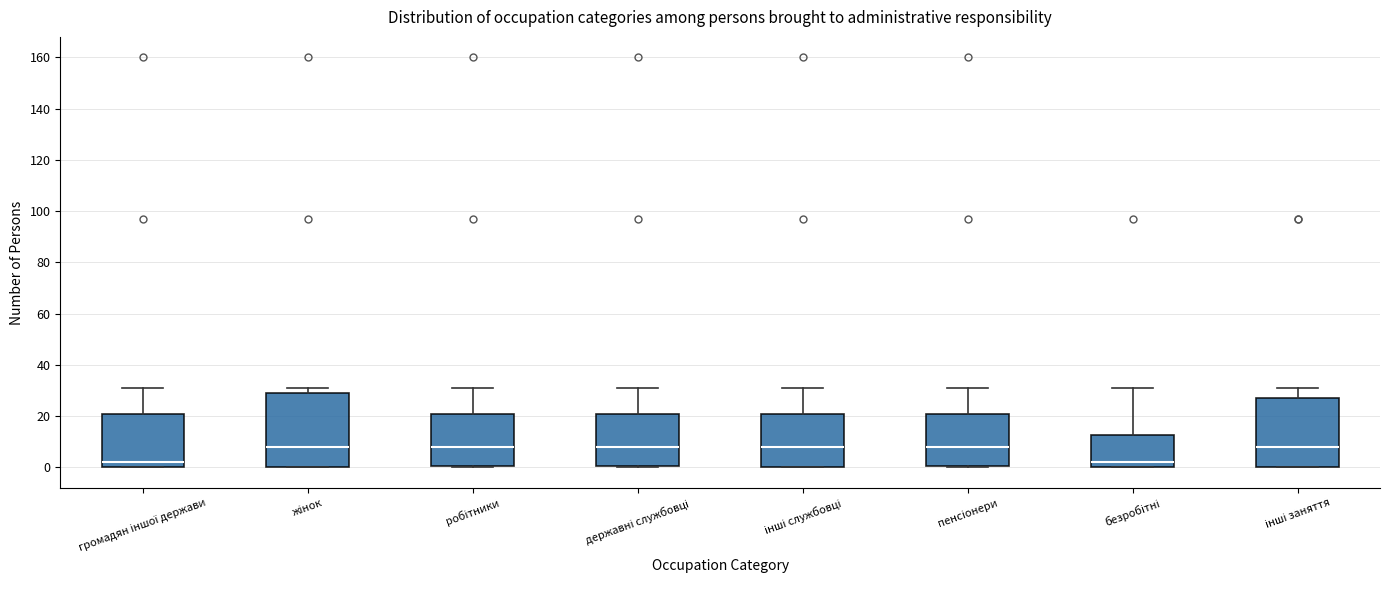

Where is the lower edge of the box for жінок on the y-axis? The values are not printed on the chart, so give them approximately, as read against the axis.

0